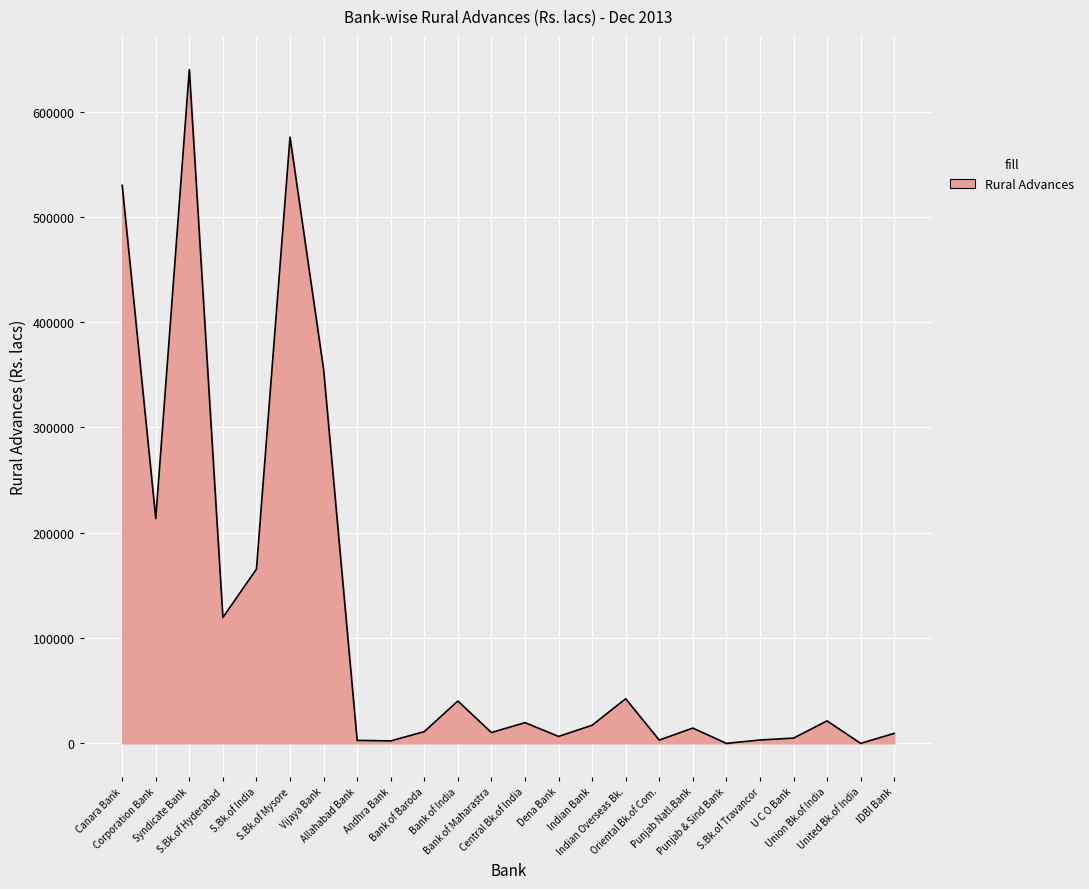

Where does the data first go above 17191?

Canara Bank